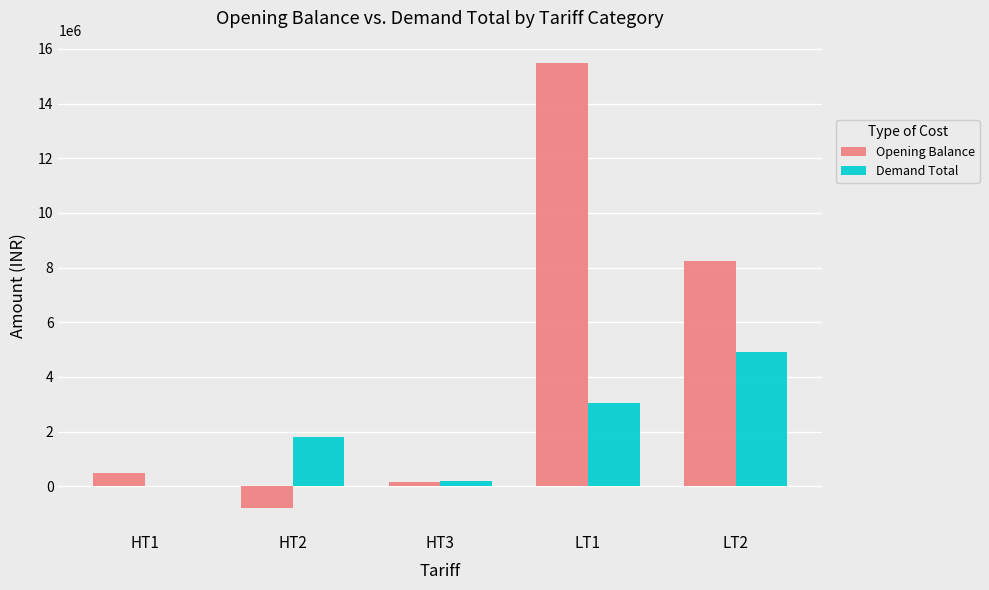

Between HT1 and LT2, which series saw the biggest shift?

Opening Balance